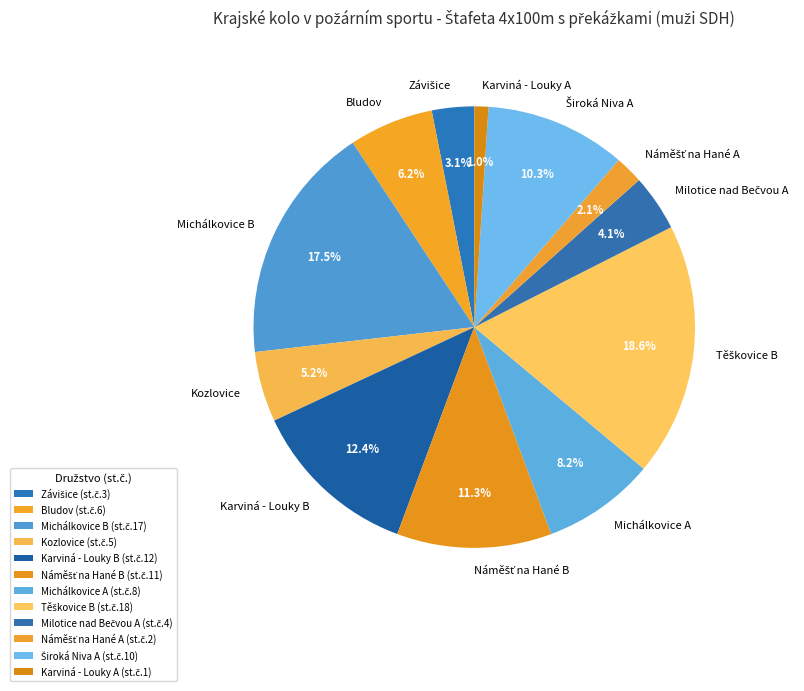

Is there a majority slice in this chart?

No